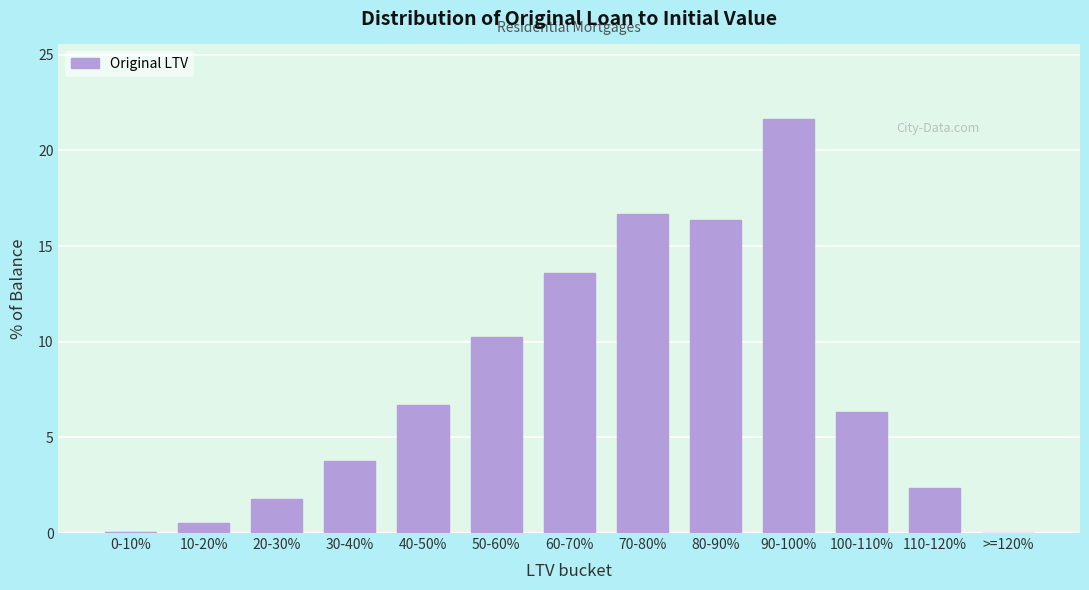

Where does the data first go above 6?

40-50%